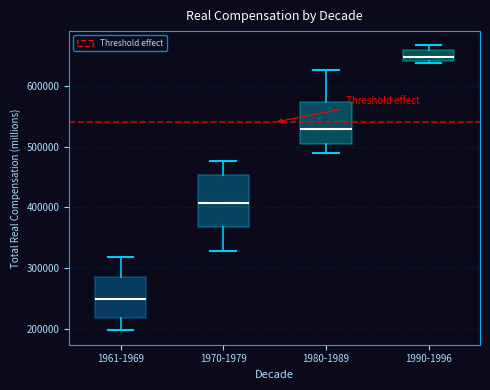

Where does the lower whisker of the box for 1980-1989 end on the y-axis? The values are not printed on the chart, so give them approximately, as read against the axis.

490000